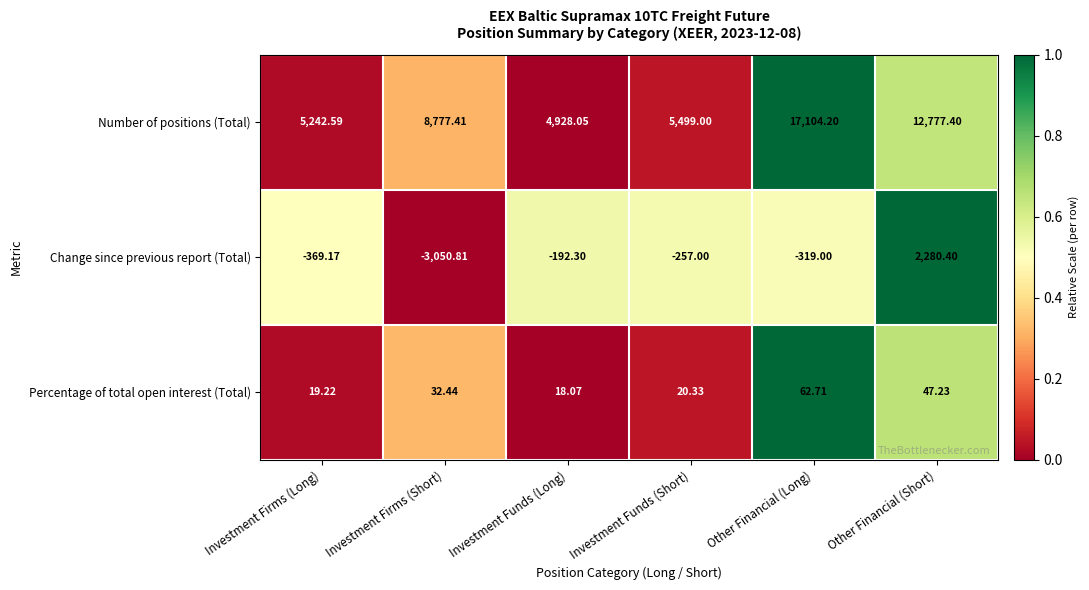

Rank the series at Investment Funds (Long) from highest to lowest value.

Number of positions (Total), Percentage of total open interest (Total), Change since previous report (Total)